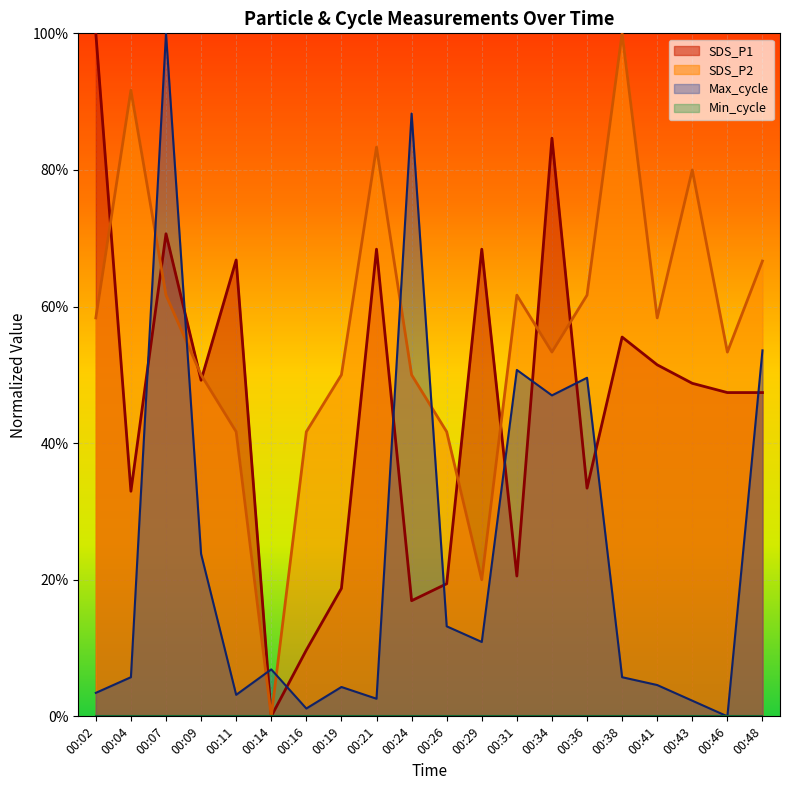

Between 00:38 and 00:46, which series saw the biggest shift?

SDS_P2